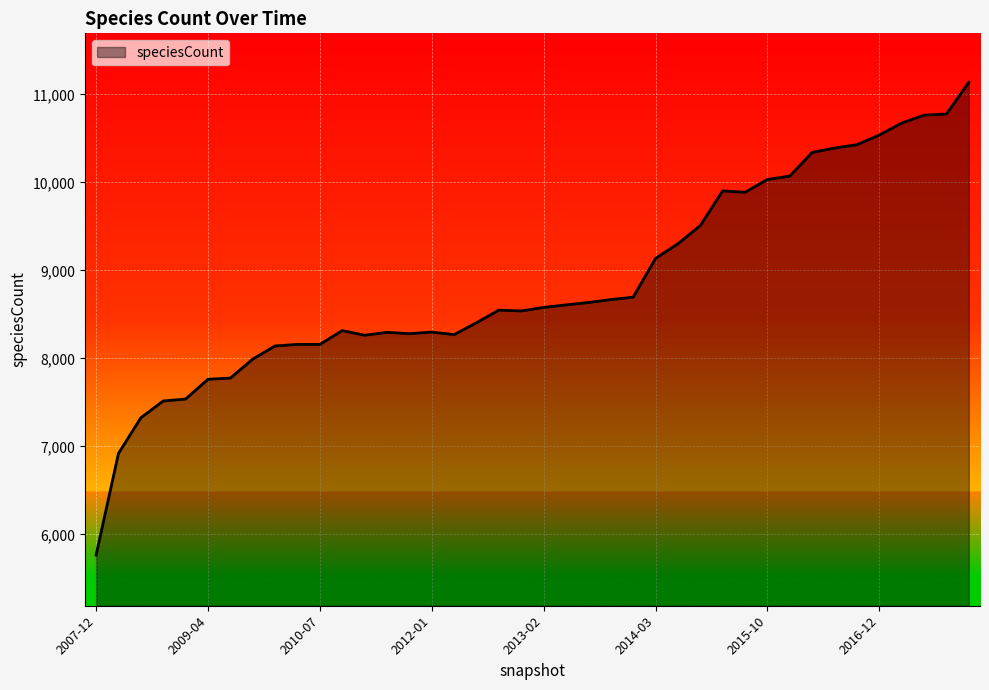

What is the difference between the maximum and minimum values?

5373